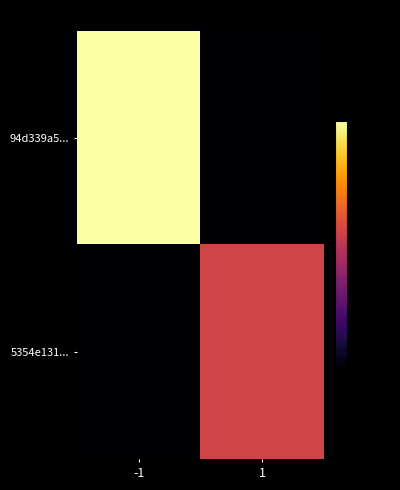

Reading left to right, what are all the values shown in this chart?

94d339a5...: -1=0.0	1=-60.0
5354e131...: -1=-60.0	1=-26.6